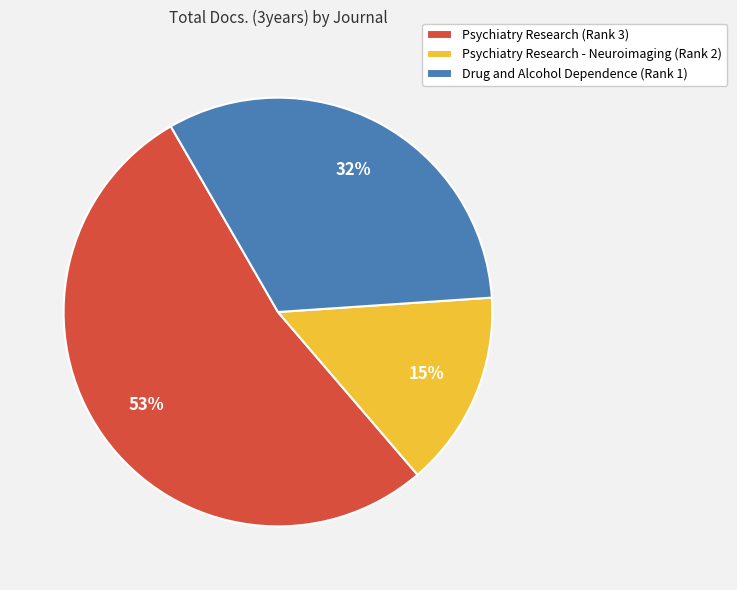

The Psychiatry Research - Neuroimaging (Rank 2) slice represents 26% of the pie. True or false?

False